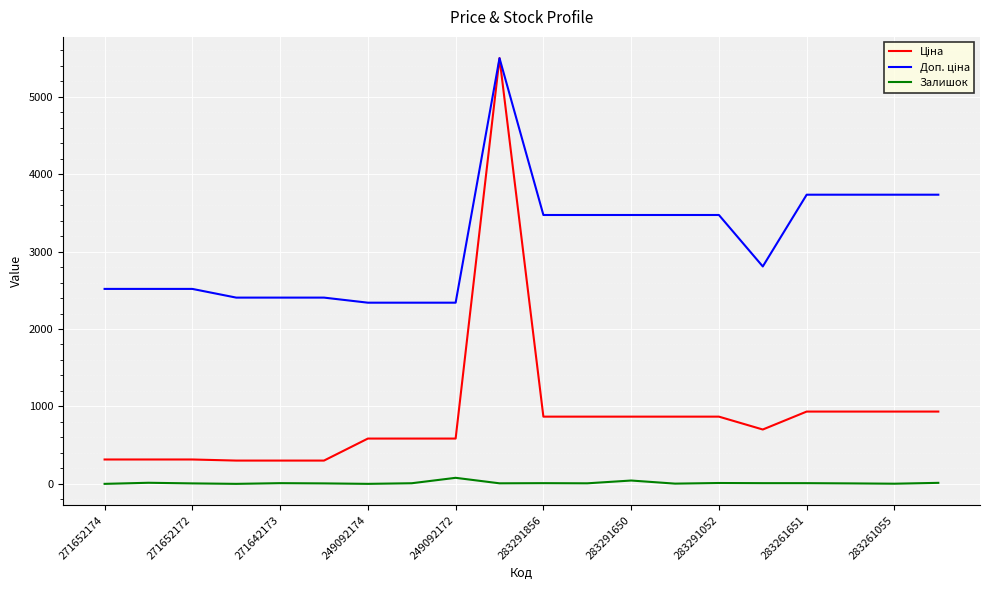

What is the maximum value shown in the chart?

5497.3